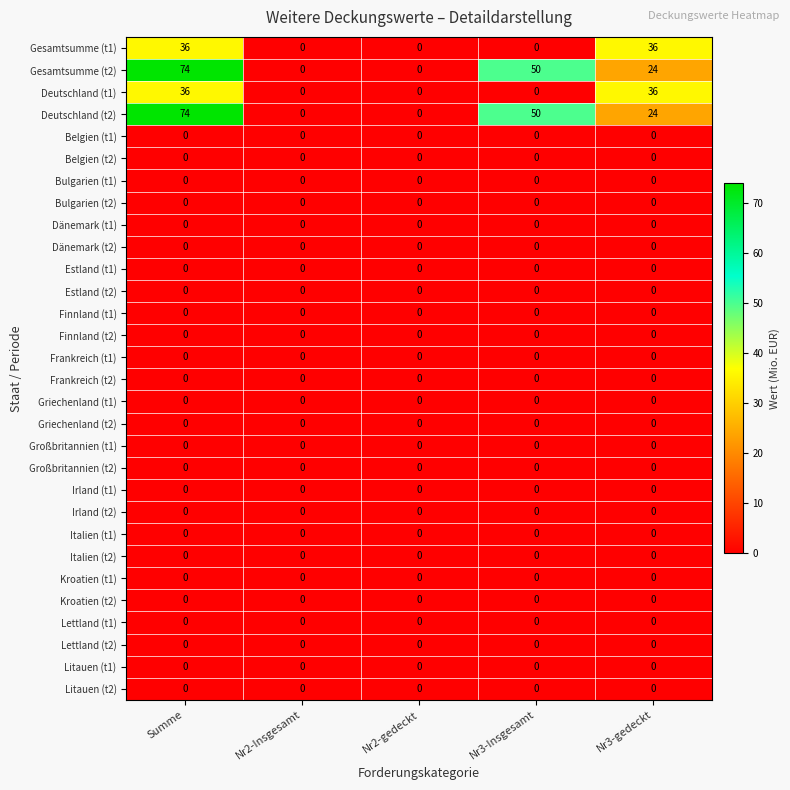

Count the number of categories in the chart.

5